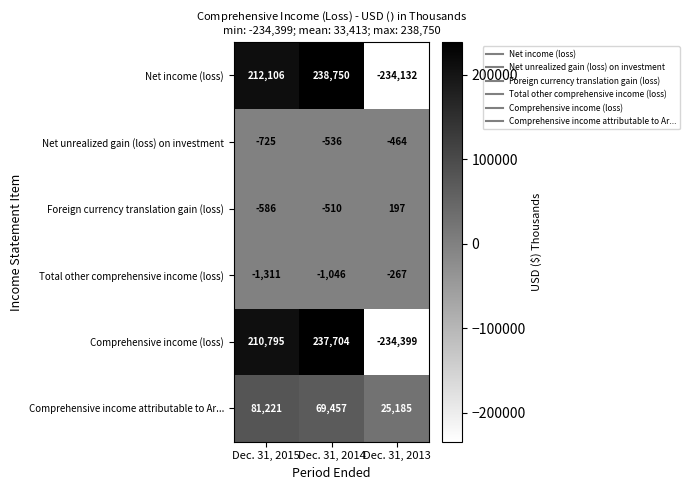

What is the difference between the highest and lowest values at Dec. 31, 2014?

239796